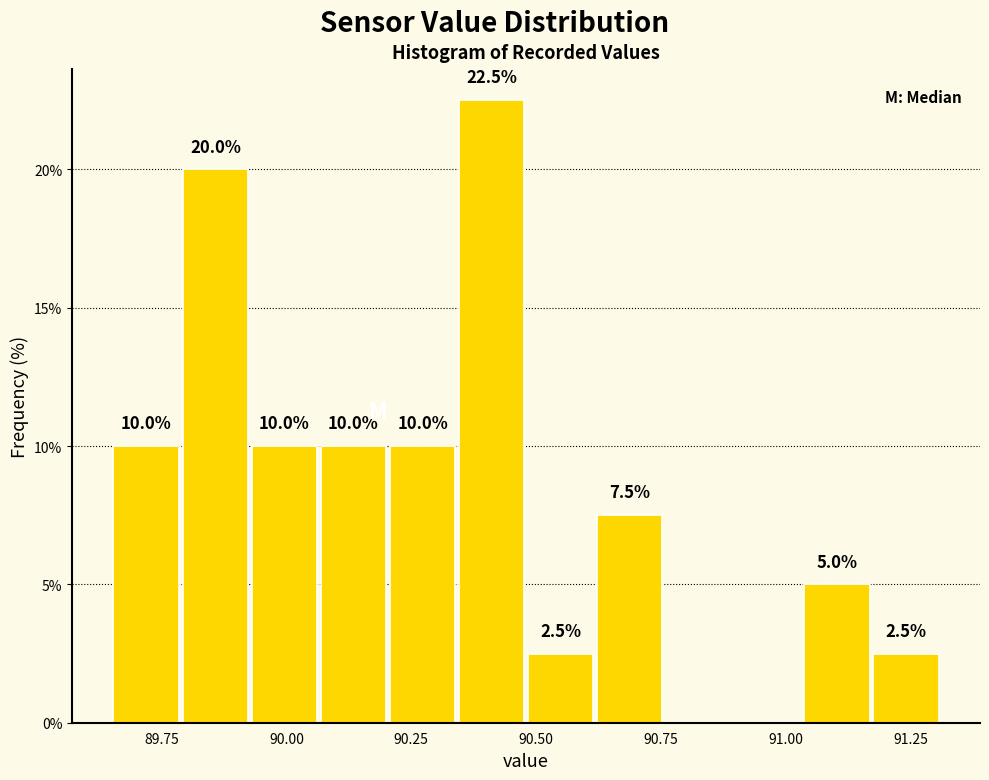

Read against the x-axis, roughly where is the centre of the tallest bar?

90.40